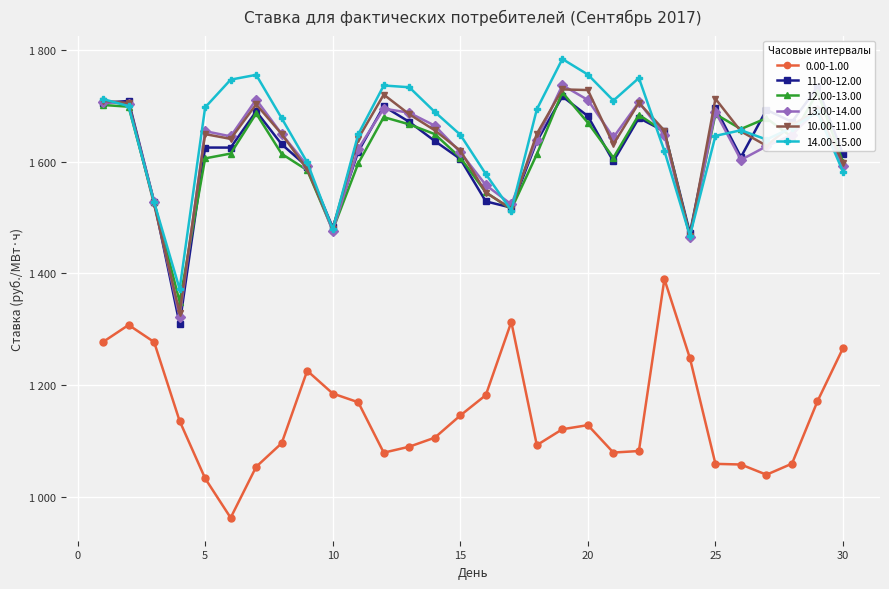

List the series in order of their peak value, lowest first.

0.00-1.00, 12.00-13.00, 10.00-11.00, 11.00-12.00, 13.00-14.00, 14.00-15.00